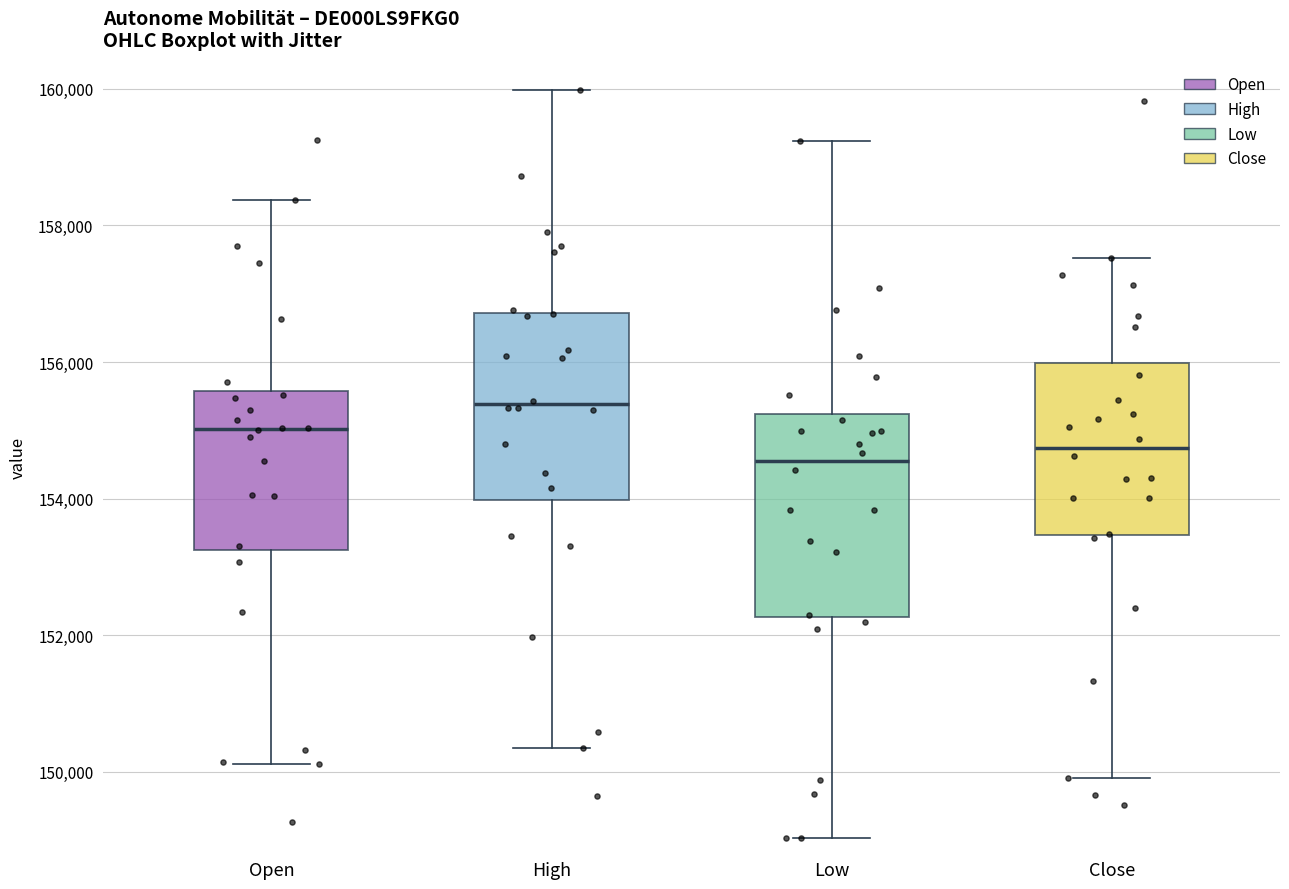

Where does the lower whisker of the box for Close end on the y-axis? The values are not printed on the chart, so give them approximately, as read against the axis.

150000